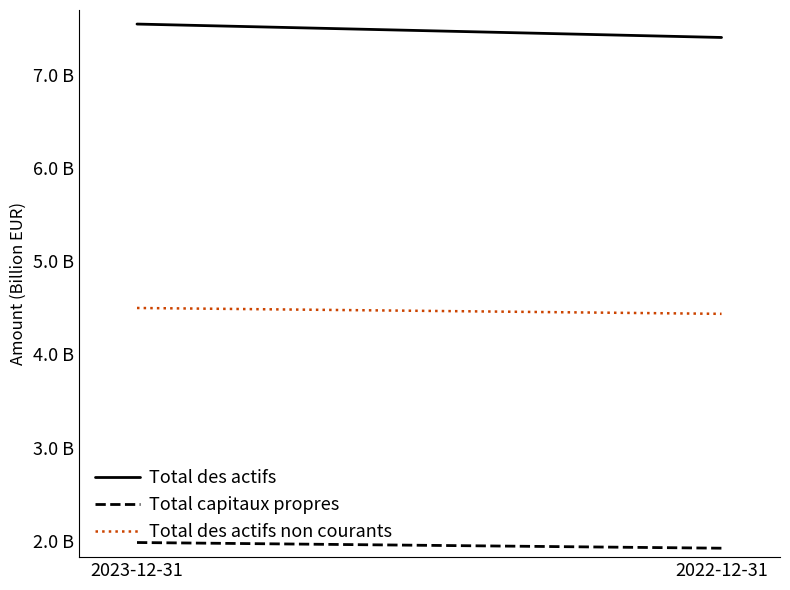

What is the spread (max minus min) of values at 2022-12-31?

5.5